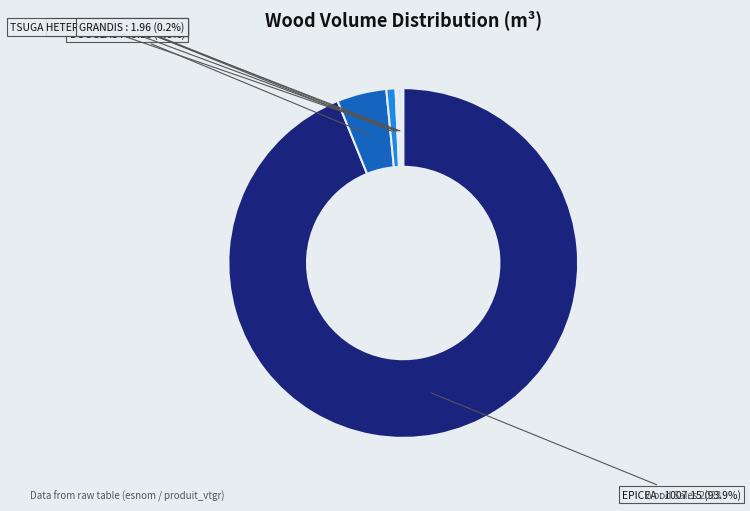

The EPICEA slice represents 94% of the pie. True or false?

True